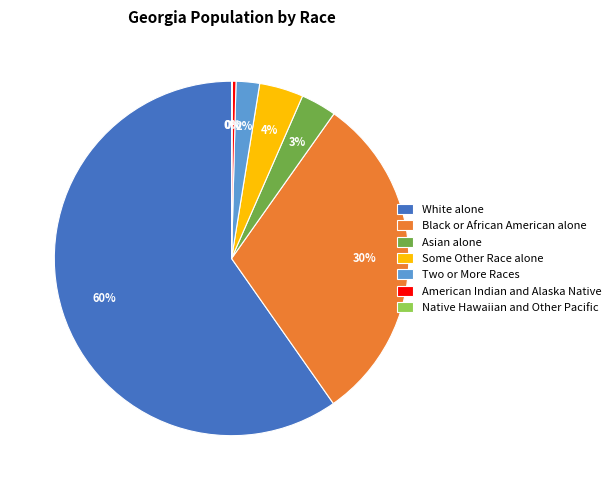

What is the largest slice in the pie chart?

White alone